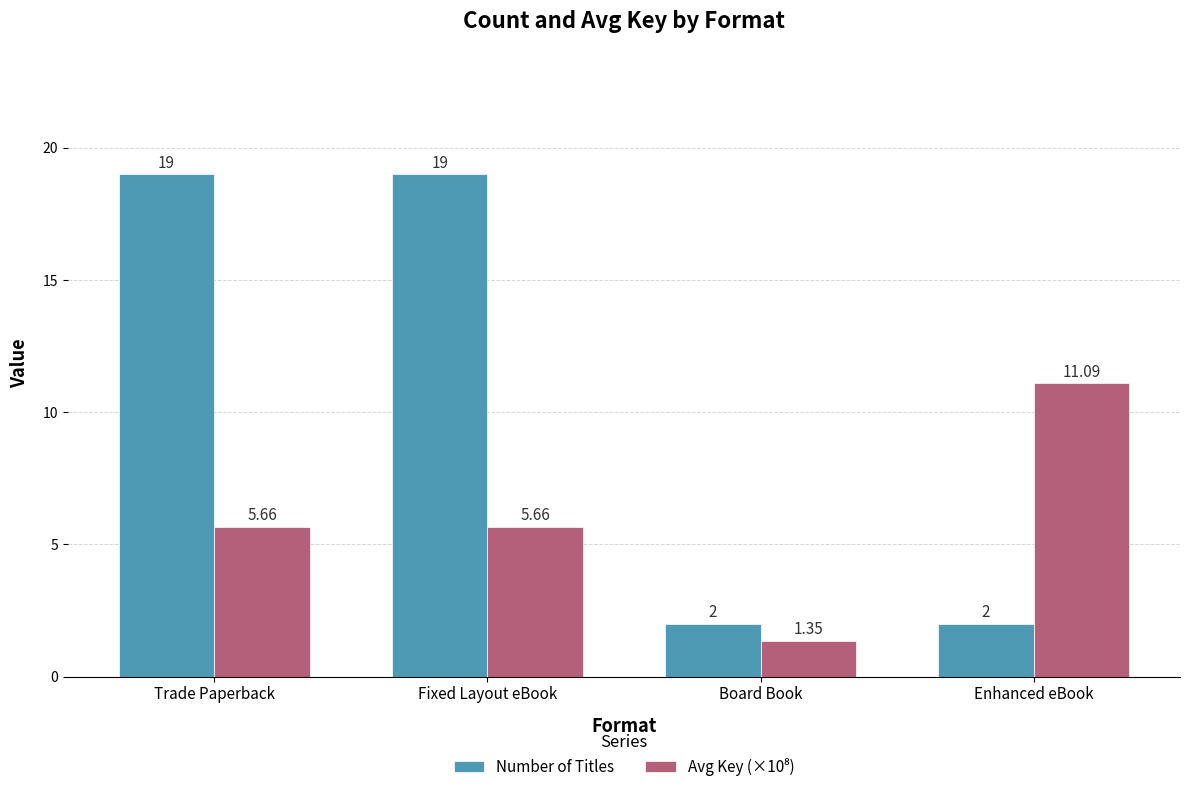

What is the difference between the second highest and second lowest values in the Number of Titles series?

17.0